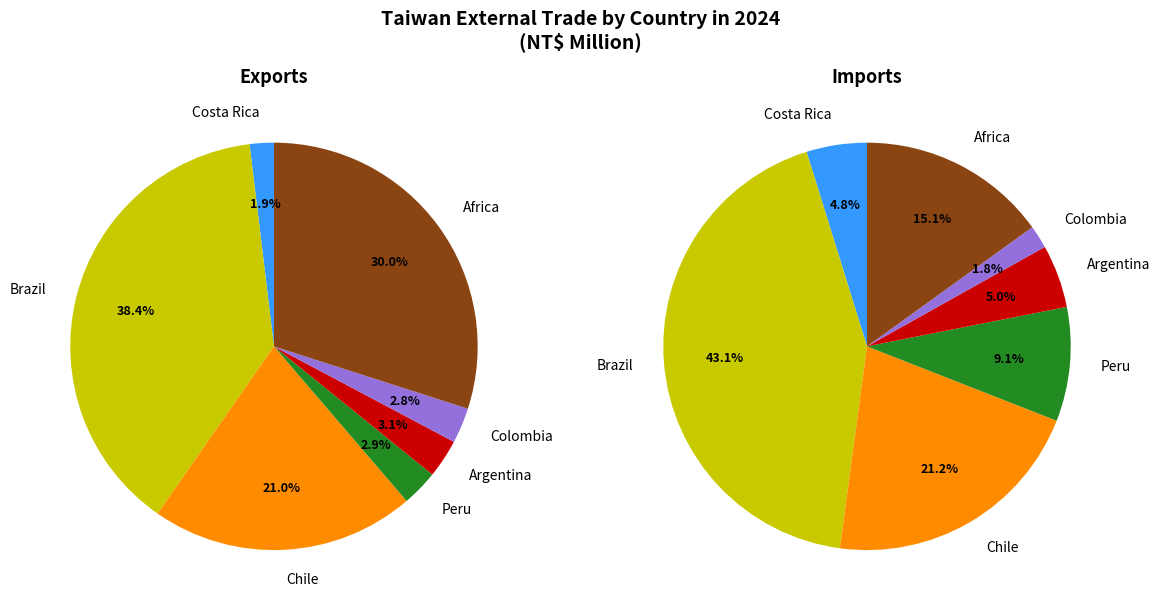

To the nearest percent, what is the difference between the Costa Rica and Peru slice percentages?

4%